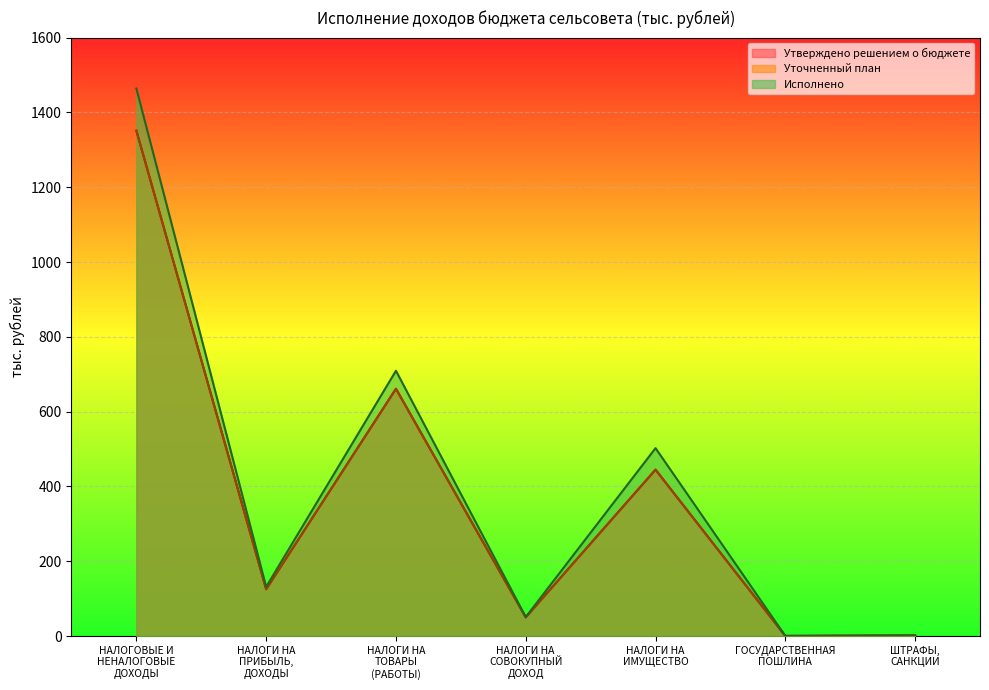

Rank the categories by Исполнено value from highest to lowest.

НАЛОГОВЫЕ И
НЕНАЛОГОВЫЕ
ДОХОДЫ, НАЛОГИ НА
ТОВАРЫ
(РАБОТЫ), НАЛОГИ НА
ИМУЩЕСТВО, НАЛОГИ НА
ПРИБЫЛЬ,
ДОХОДЫ, НАЛОГИ НА
СОВОКУПНЫЙ
ДОХОД, ШТРАФЫ,
САНКЦИИ, ГОСУДАРСТВЕННАЯ
ПОШЛИНА